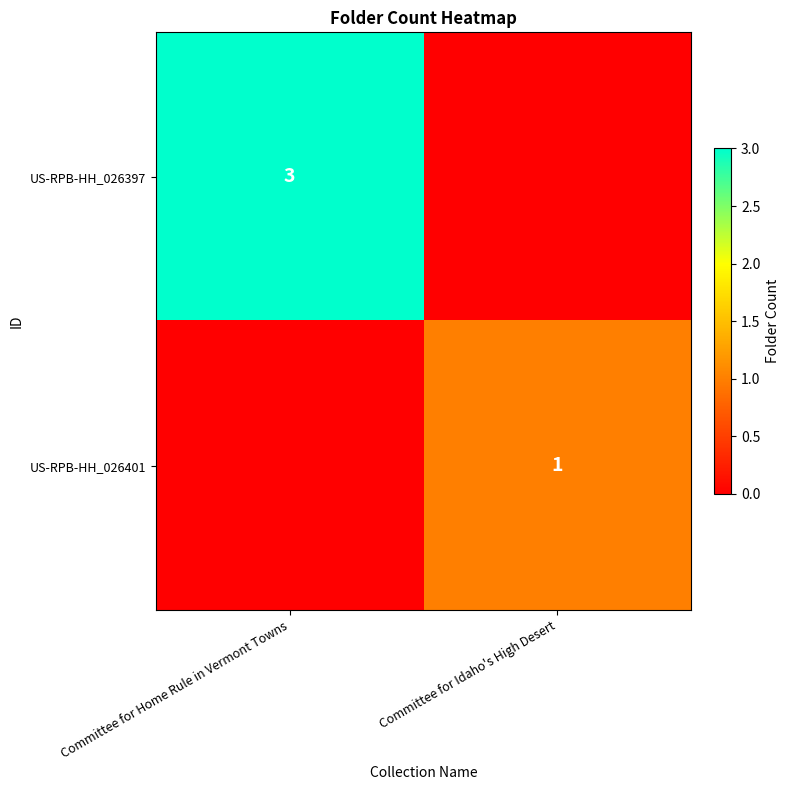

What is the difference between the maximum and minimum values in the row_1 series?

1